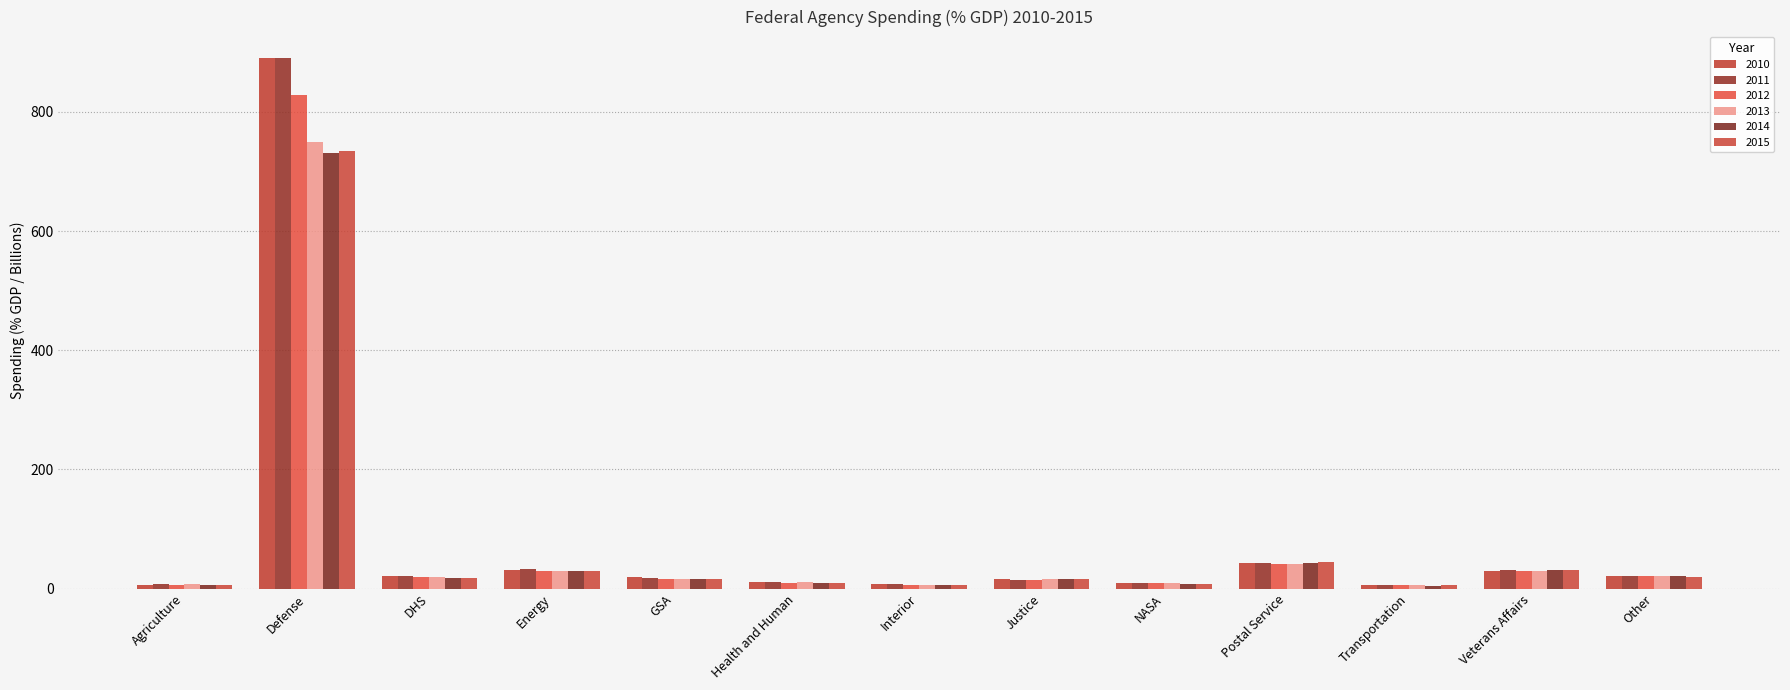

Reading left to right, what are all the values shown in this chart?

2010: 6.8	889.9	21.2	31.7	18.8	10.4	7.3	15.7	10.1	43.3	5.7	30.2	21.8
2011: 8.3	890.3	20.3	33.1	18.5	10.5	7.3	13.9	10.1	43.0	6.7	30.6	21.4
2012: 6.7	828.5	20.1	30.3	16.3	10.0	6.7	15.1	8.9	40.8	5.6	29.7	20.5
2013: 7.3	749.5	18.9	28.9	16.4	10.5	6.2	15.3	8.7	41.9	5.3	29.9	20.4
2014: 6.3	730.6	18.5	29.4	17.0	9.5	6.2	15.6	8.3	43.0	5.2	31.4	20.6
2015: 6.2	734.5	17.9	30.1	16.3	9.0	6.8	16.2	8.4	44.0	6.0	30.7	19.8